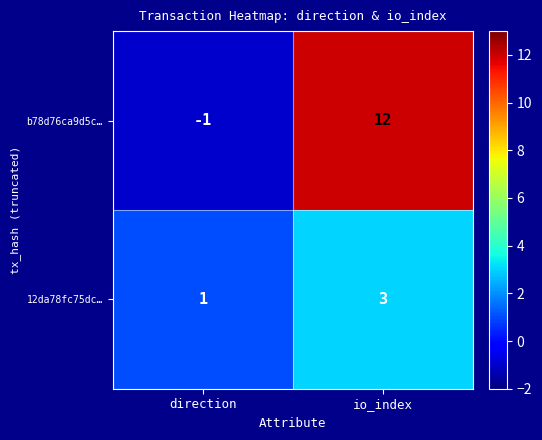

How many values in b78d76ca9d5c… are below zero?

1